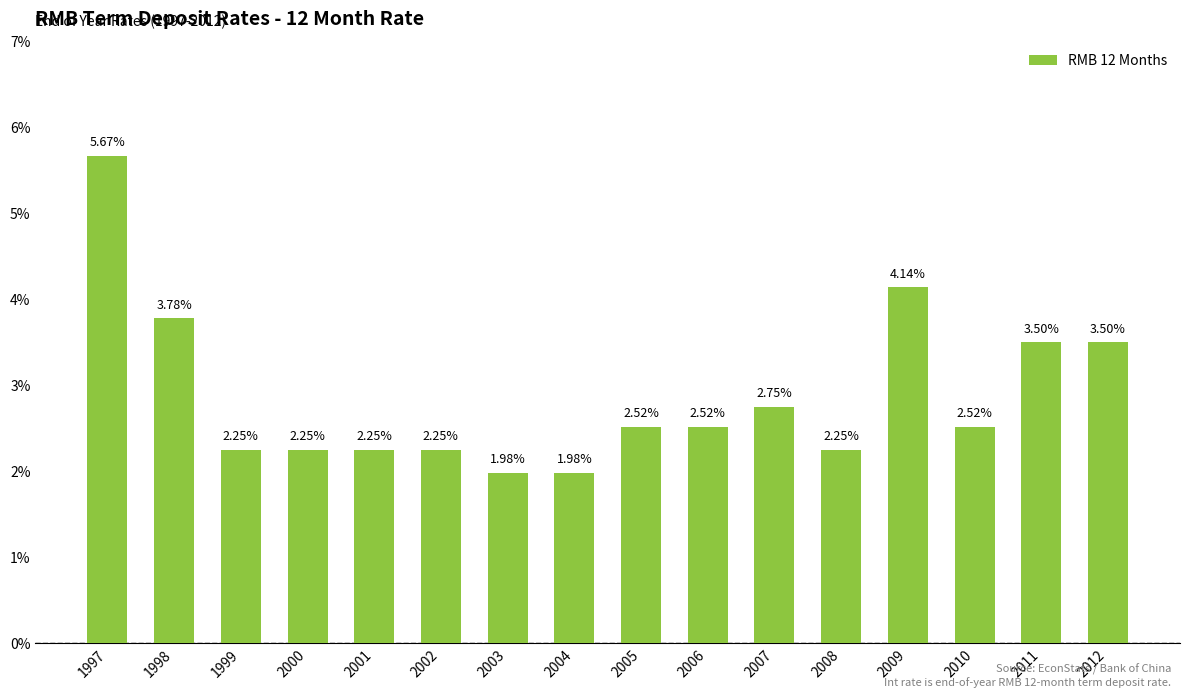

At which category does the chart reach its peak across all series?

1997